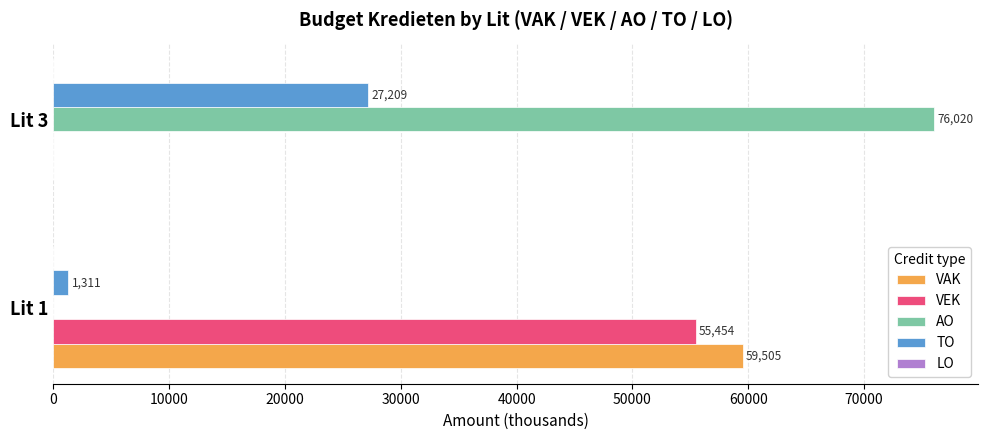

Where is AO nearest to the value 38010?

Lit 1